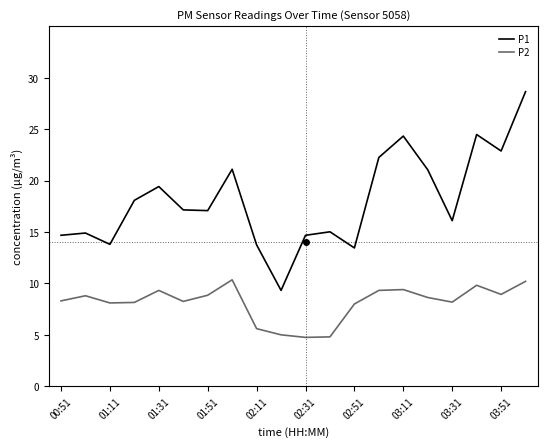

Does the chart display data point markers on the line(s)?

No